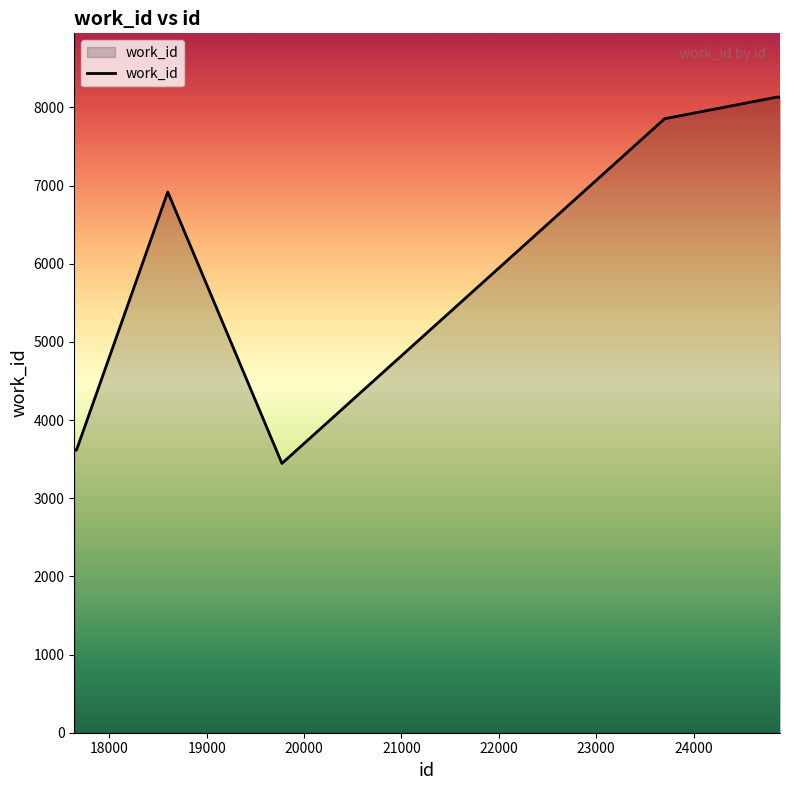

What is the minimum value shown in the chart?

3445